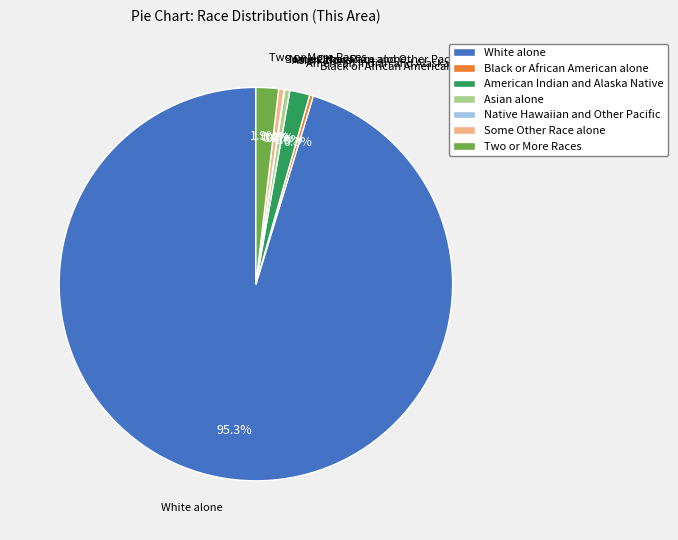

What is the majority slice?

White alone